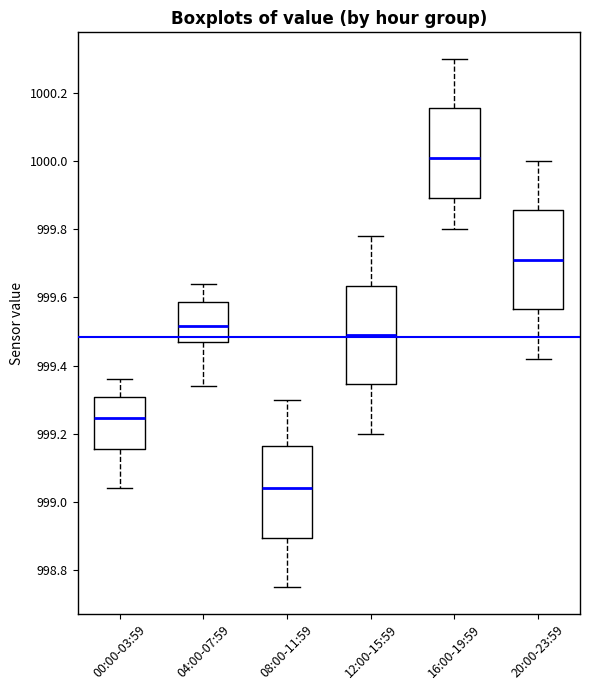

Reading left to right, transcribe this box plot: for each box, give where its median line is, the range the box spans, and where its two whiskers end, as read against the y-axis. The values are not printed on the chart, so give them approximately, as read against the axis.

00:00-03:59: median 999.24, box 999.16 to 999.30, whiskers 999.04 to 999.36
04:00-07:59: median 999.52, box 999.48 to 999.58, whiskers 999.34 to 999.64
08:00-11:59: median 999.04, box 998.90 to 999.16, whiskers 998.76 to 999.30
12:00-15:59: median 999.50, box 999.34 to 999.64, whiskers 999.20 to 999.78
16:00-19:59: median 1000.02, box 999.90 to 1000.16, whiskers 999.80 to 1000.30
20:00-23:59: median 999.72, box 999.56 to 999.86, whiskers 999.42 to 1000.00